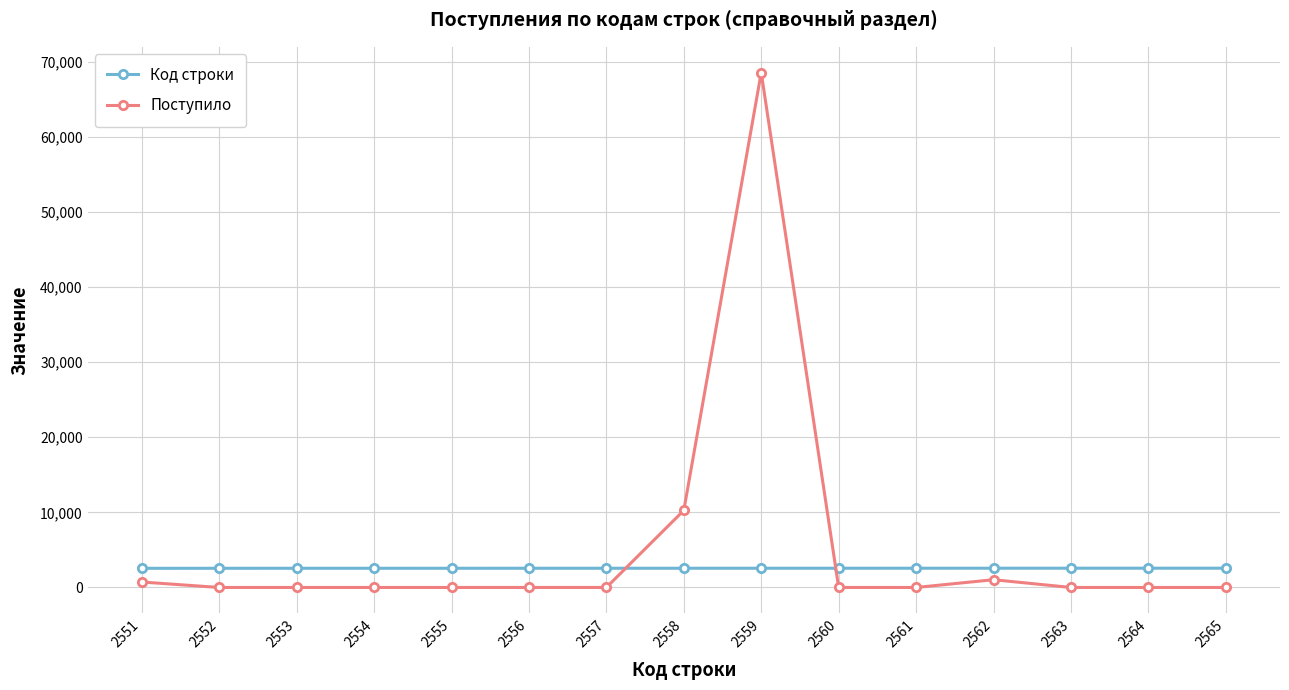

At 2552, list the series in order from largest to smallest.

Код строки, Поступило